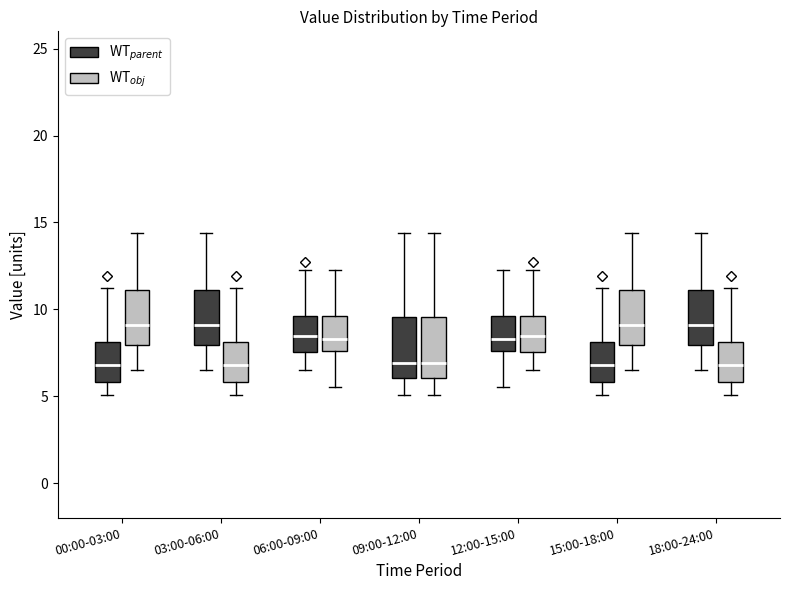

Reading left to right, read every box against the y-axis: the position of its median line, the range the box covers, and the ends of its whiskers. The values are not printed on the chart, so give them approximately, as read against the axis.

00:00-03:00 (WT$_{parent}$): median 7.0, box 6.0 to 8.0, whiskers 5.0 to 11.0
00:00-03:00 (WT$_{obj}$): median 9.0, box 8.0 to 11.0, whiskers 6.5 to 14.5
03:00-06:00 (WT$_{parent}$): median 9.0, box 8.0 to 11.0, whiskers 6.5 to 14.5
03:00-06:00 (WT$_{obj}$): median 7.0, box 6.0 to 8.0, whiskers 5.0 to 11.0
06:00-09:00 (WT$_{parent}$): median 8.5, box 7.5 to 9.5, whiskers 6.5 to 12.5
06:00-09:00 (WT$_{obj}$): median 8.5, box 7.5 to 9.5, whiskers 5.5 to 12.5
09:00-12:00 (WT$_{parent}$): median 7.0, box 6.0 to 9.5, whiskers 5.0 to 14.5
09:00-12:00 (WT$_{obj}$): median 7.0, box 6.0 to 9.5, whiskers 5.0 to 14.5
12:00-15:00 (WT$_{parent}$): median 8.5, box 7.5 to 9.5, whiskers 5.5 to 12.5
12:00-15:00 (WT$_{obj}$): median 8.5, box 7.5 to 9.5, whiskers 6.5 to 12.5
15:00-18:00 (WT$_{parent}$): median 7.0, box 6.0 to 8.0, whiskers 5.0 to 11.0
15:00-18:00 (WT$_{obj}$): median 9.0, box 8.0 to 11.0, whiskers 6.5 to 14.5
18:00-24:00 (WT$_{parent}$): median 9.0, box 8.0 to 11.0, whiskers 6.5 to 14.5
18:00-24:00 (WT$_{obj}$): median 7.0, box 6.0 to 8.0, whiskers 5.0 to 11.0